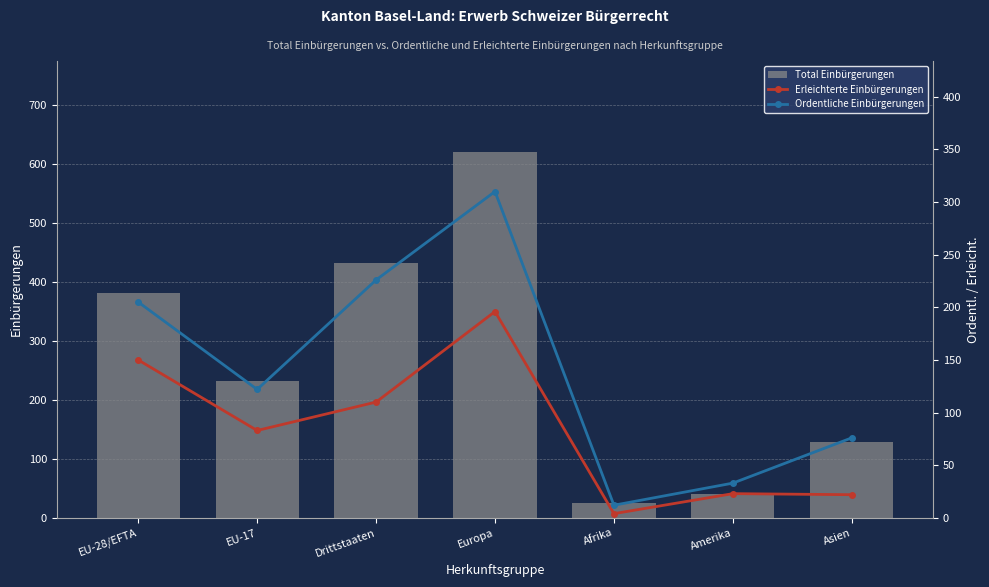

At which label does Ordentliche Einbürgerungen reach its minimum?

Afrika